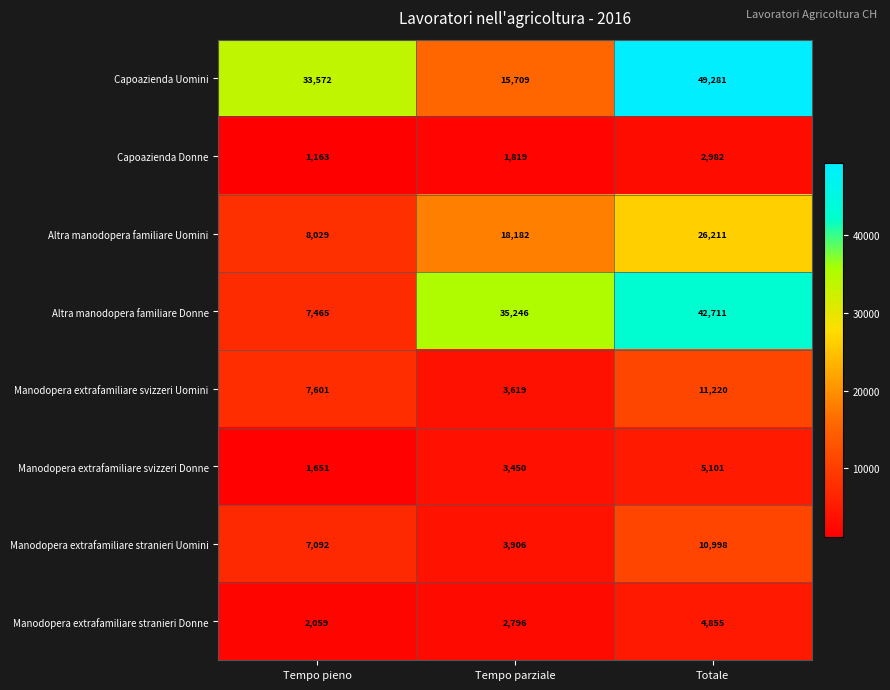

At which category is the sum across all series the highest?

Totale